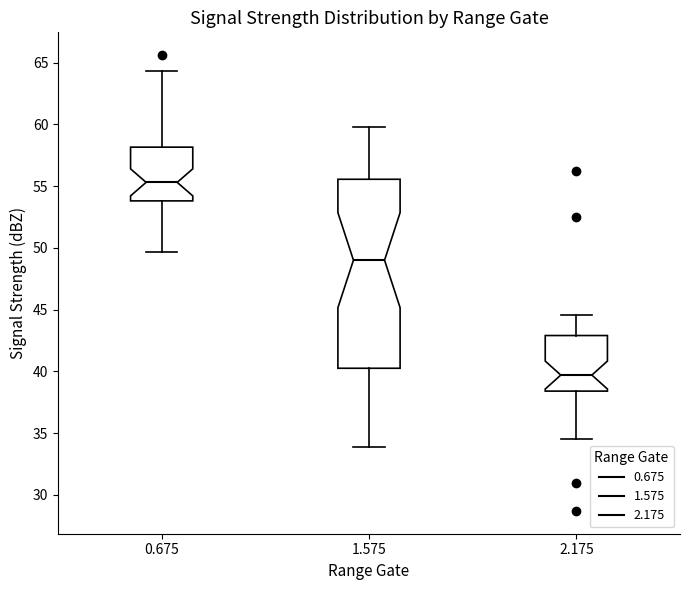

Reading left to right, transcribe this box plot: for each box, give where its median line is, the range the box spans, and where its two whiskers end, as read against the y-axis. The values are not printed on the chart, so give them approximately, as read against the axis.

0.675: median 55.5, box 54.0 to 58.0, whiskers 49.5 to 64.5
1.575: median 49.0, box 40.5 to 55.5, whiskers 34.0 to 60.0
2.175: median 39.5, box 38.5 to 43.0, whiskers 34.5 to 44.5